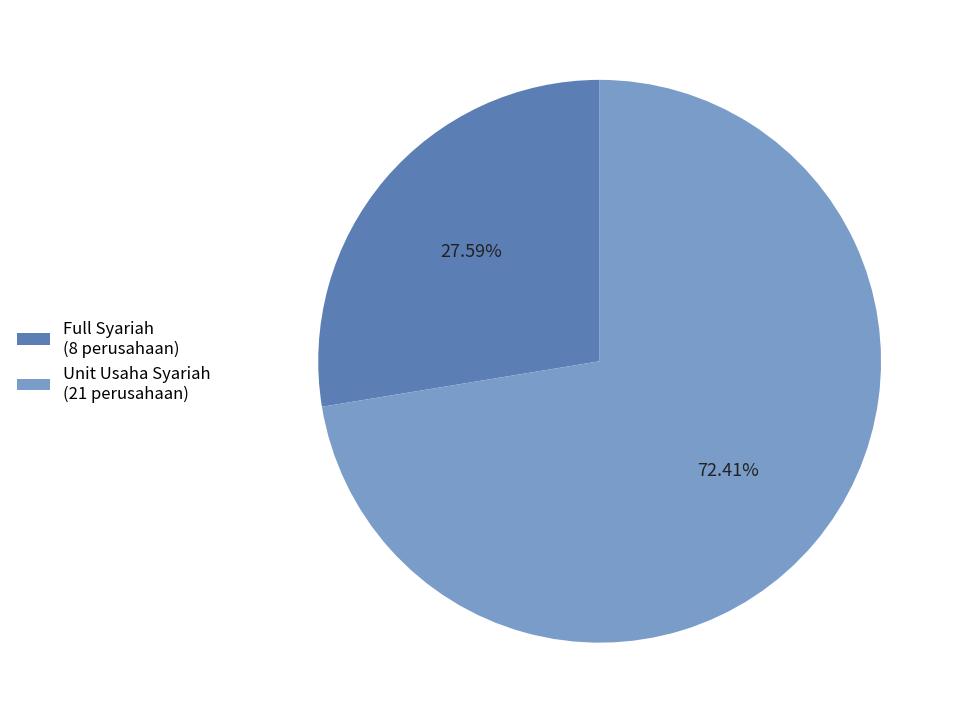

Which category has the smallest portion of the pie?

Full Syariah